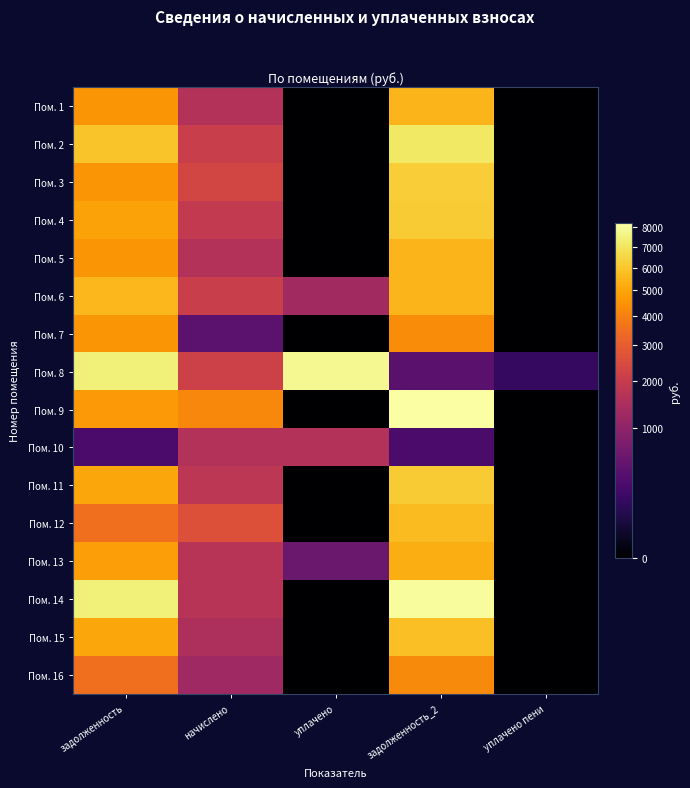

What is the total value across all series at задолженность?

76486.9